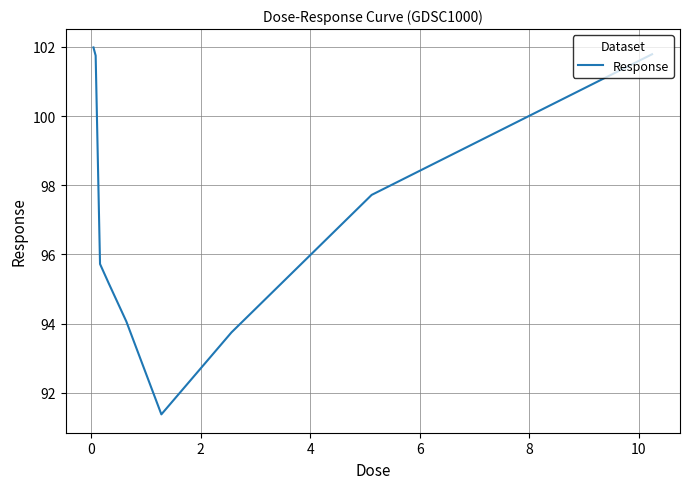

How many lines are shown in the chart?

1